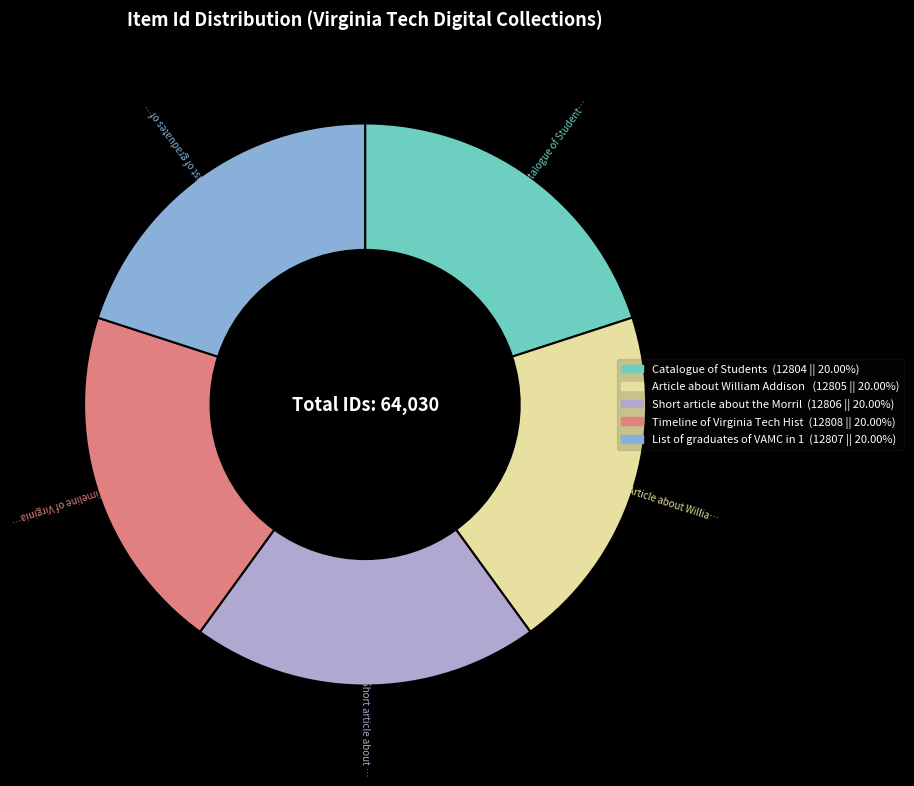

Does any single category account for the majority?

No